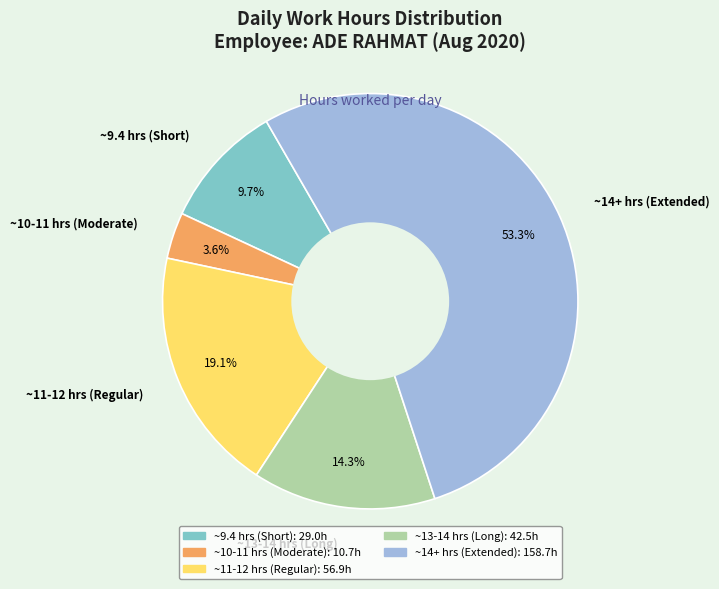

Do ~13-14 hrs (Long) and ~11-12 hrs (Regular) together represent more than half of the pie?

No